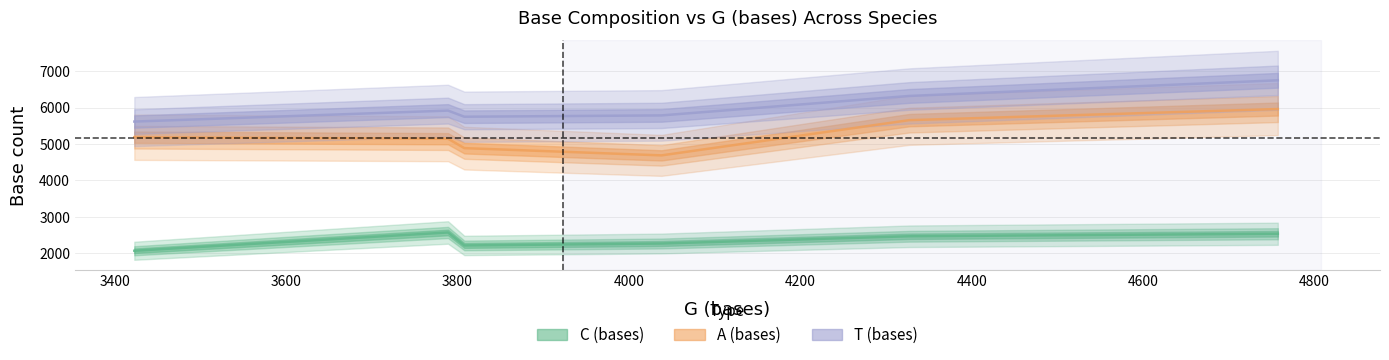

What is the greatest value displayed?

6748